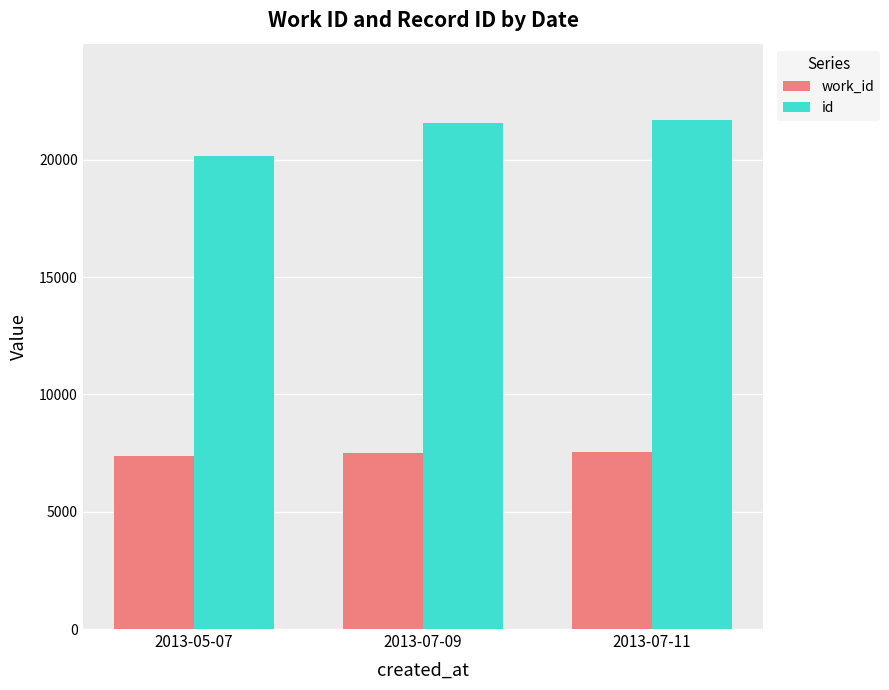

How many distinct data groups are displayed?

2